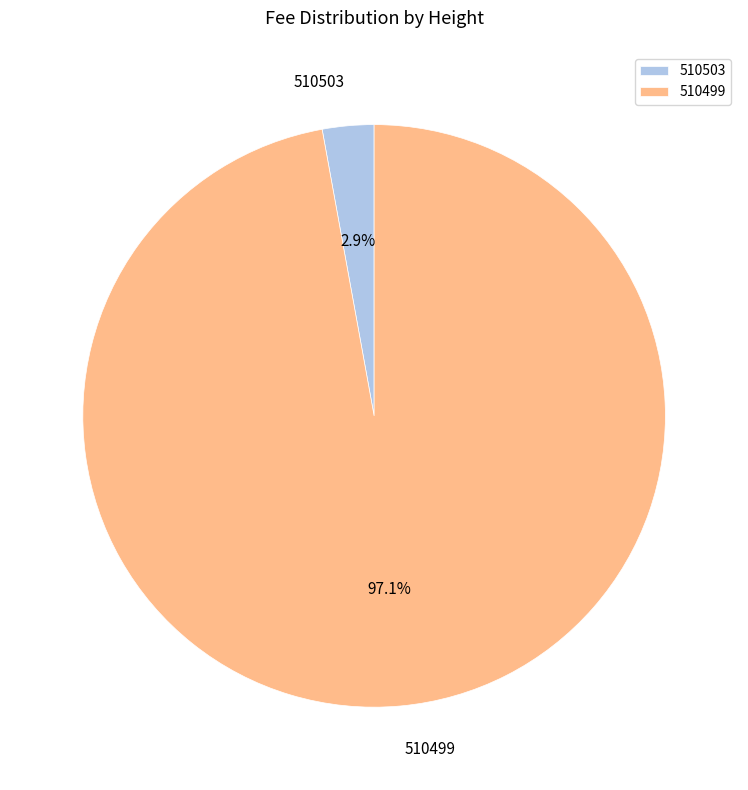

Which has a higher value, 510503 or 510499?

510499